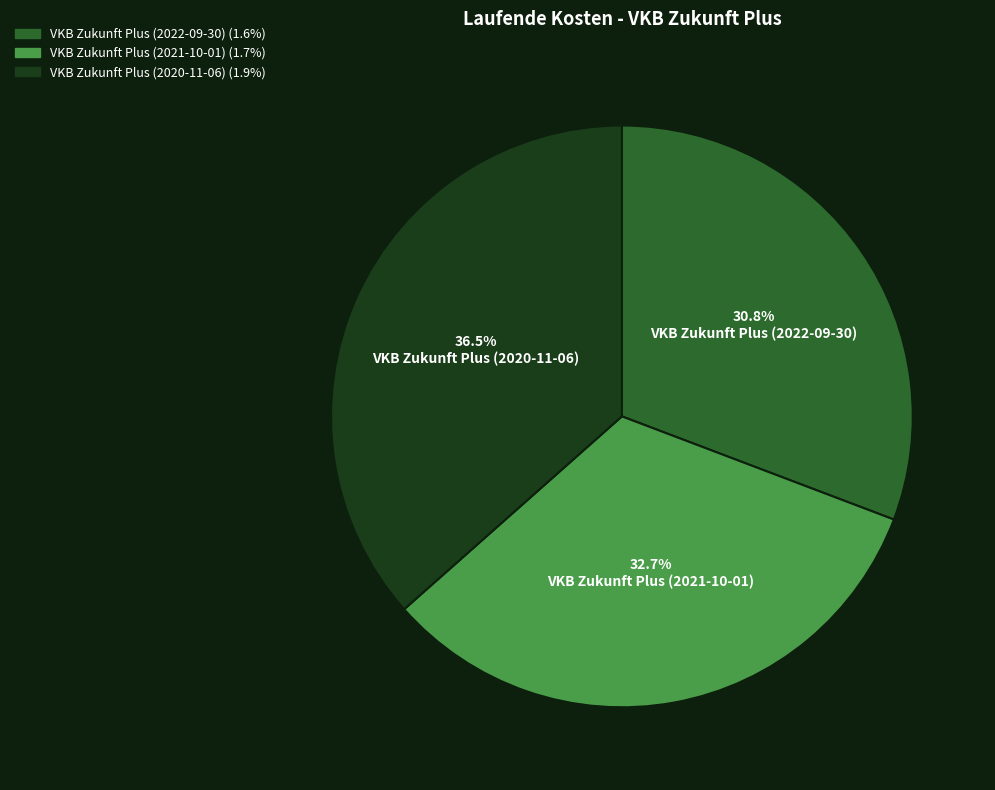

What is the smallest slice in the pie chart?

VKB Zukunft Plus (2022-09-30)